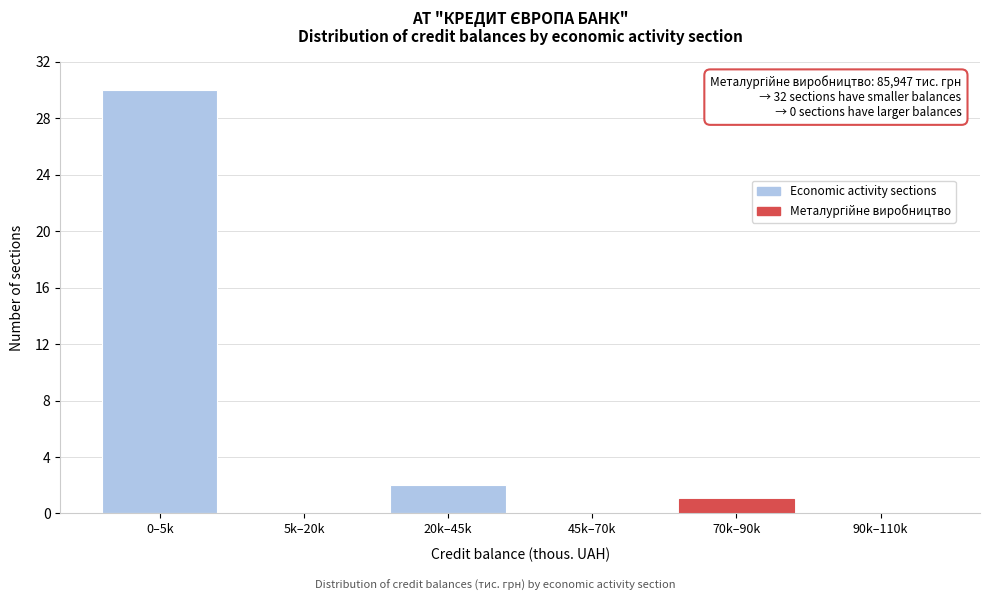

Reading left to right, list all the values displayed in this chart.

0–5k=30	5k–20k=0	20k–45k=2	45k–70k=0	70k–90k=1	90k–110k=0